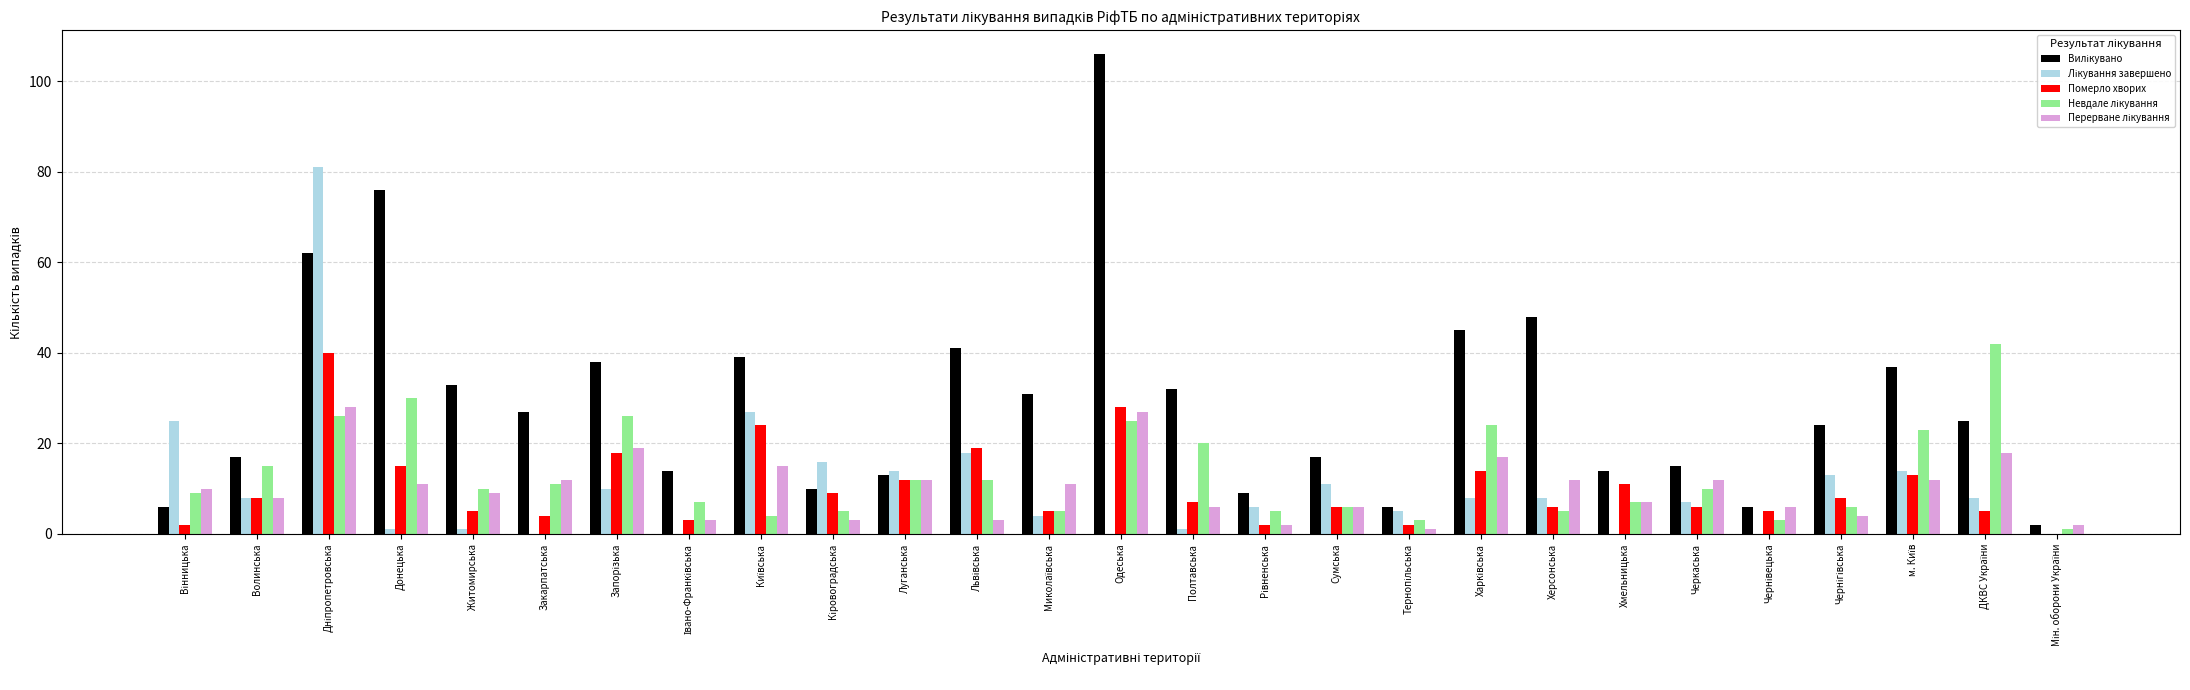

True or false: Померло хворих has a value of 11 at Черкаська.

False